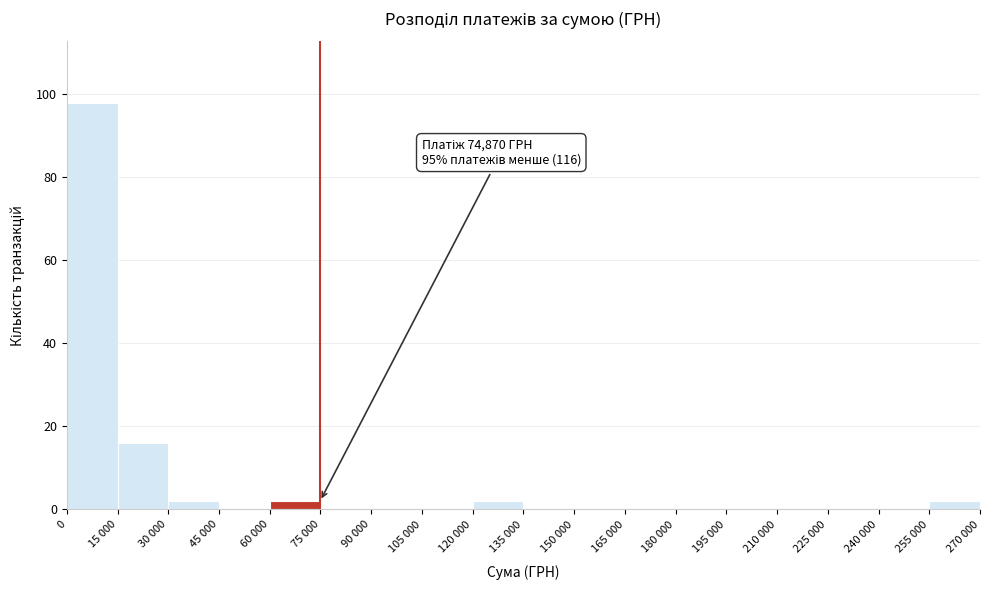

Reading left to right, extract all data points from this chart.

0=98	15 000=16	30 000=2	45 000=0	60 000=2	75 000=0	90 000=0	105 000=0	120 000=2	135 000=0	150 000=0	165 000=0	180 000=0	195 000=0	210 000=0	225 000=0	240 000=0	255 000=2